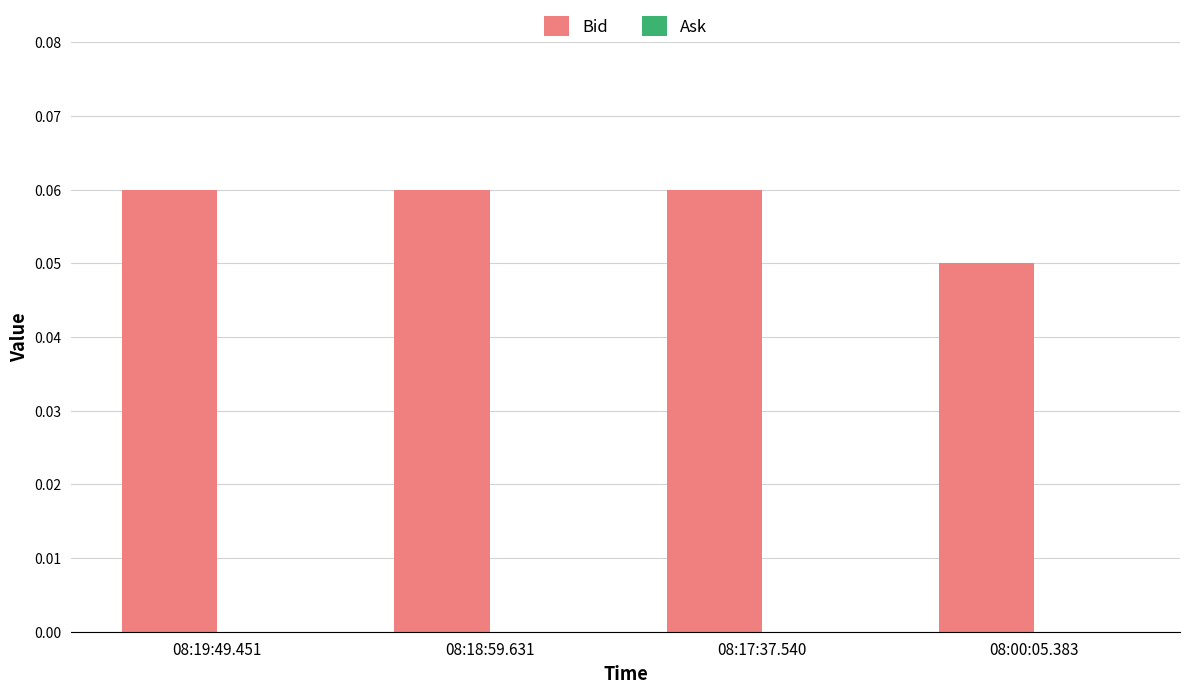

Between 08:00:05.383 and 08:19:49.451, which is larger?

08:19:49.451